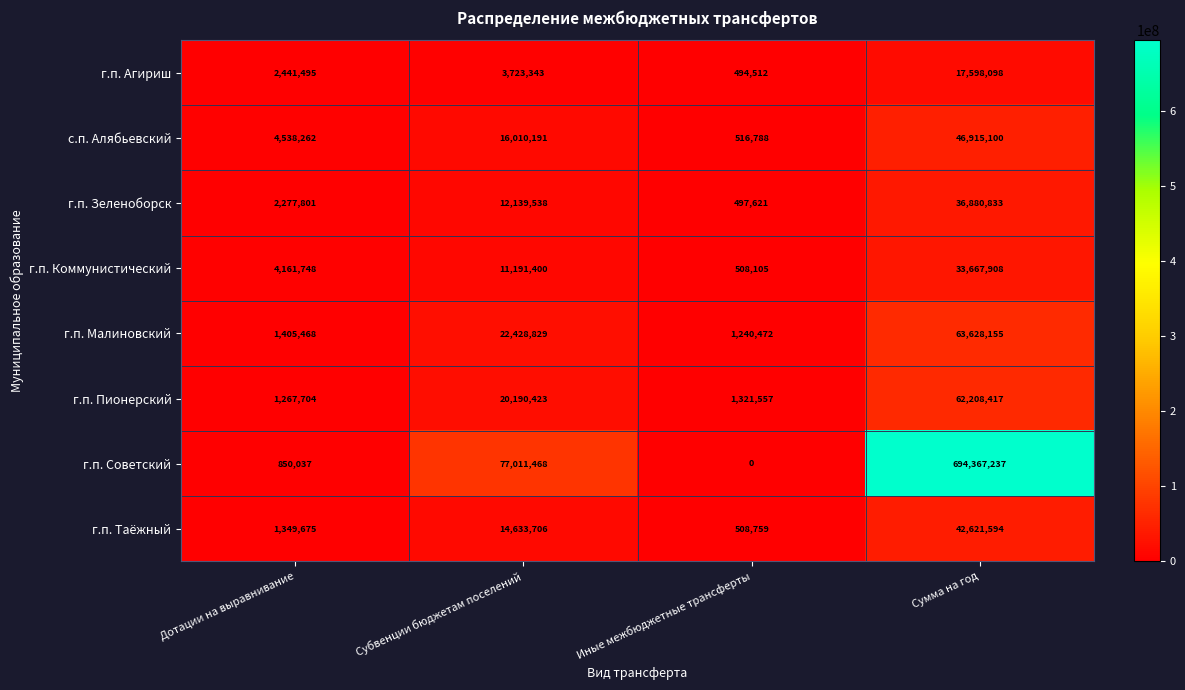

Rank the series by their maximum value, from highest to lowest.

г.п. Советский, г.п. Малиновский, г.п. Пионерский, с.п. Алябьевский, г.п. Таёжный, г.п. Зеленоборск, г.п. Коммунистический, г.п. Агириш